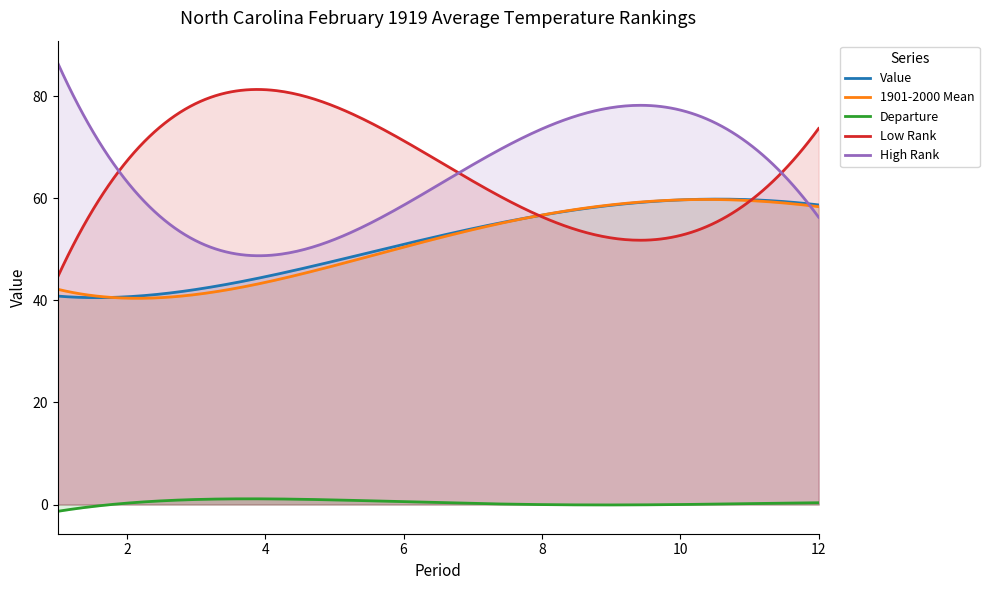

At which category is the sum across all series the highest?

10